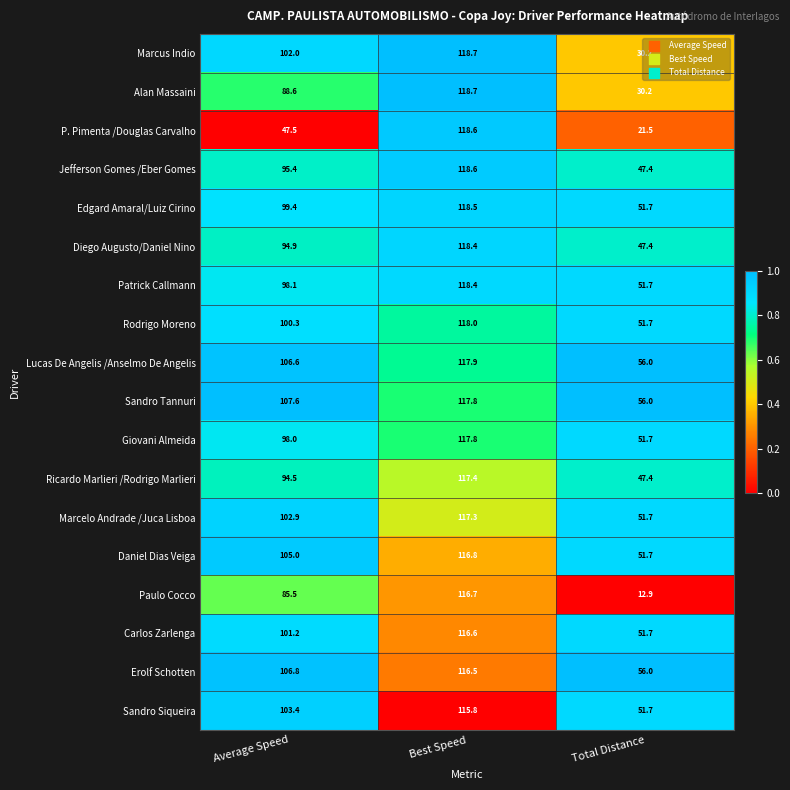

Count the number of categories in the chart.

3